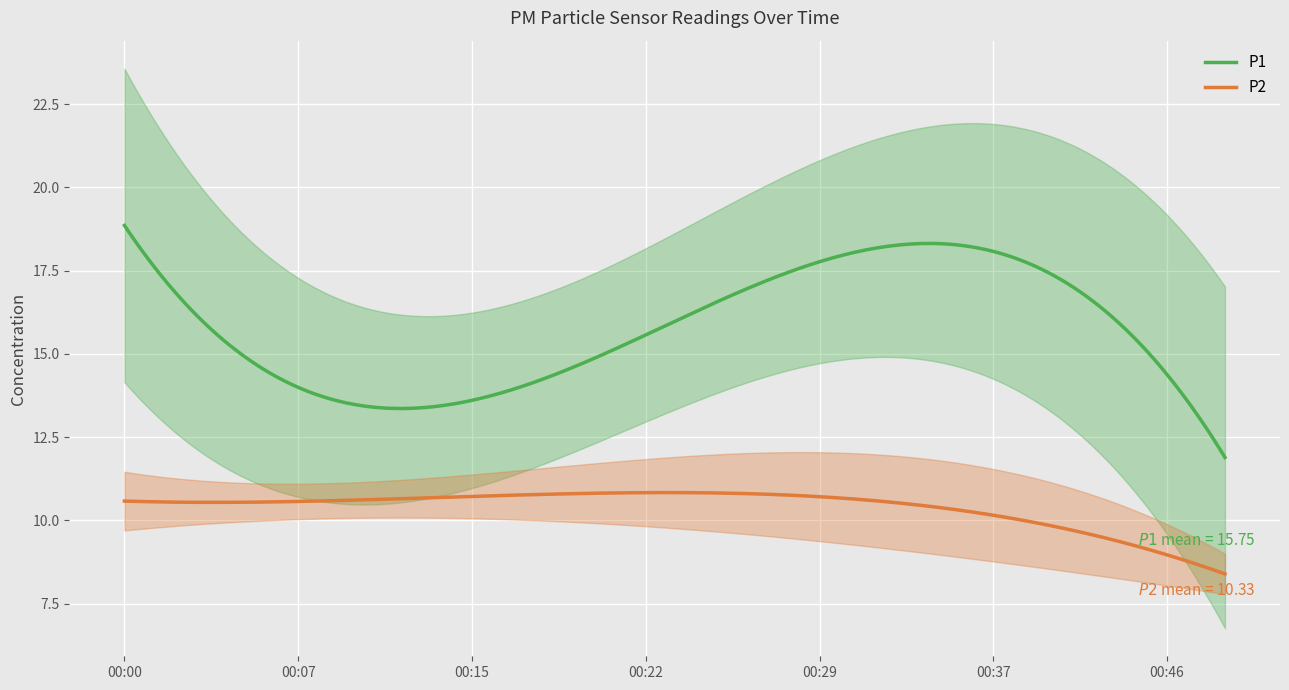

True or false: P2 and P1 cross at least once.

False